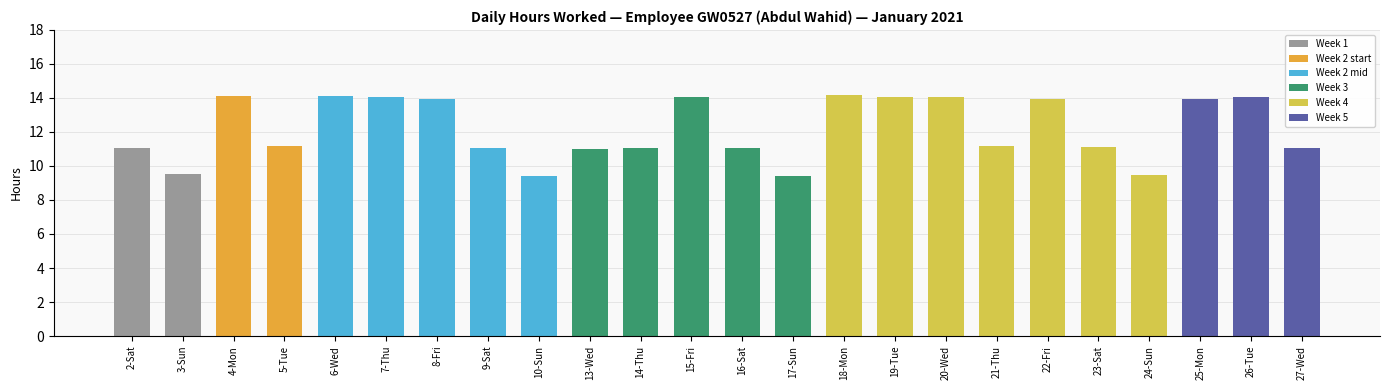

True or false: the data shows 14.1 at 4-Mon.

True